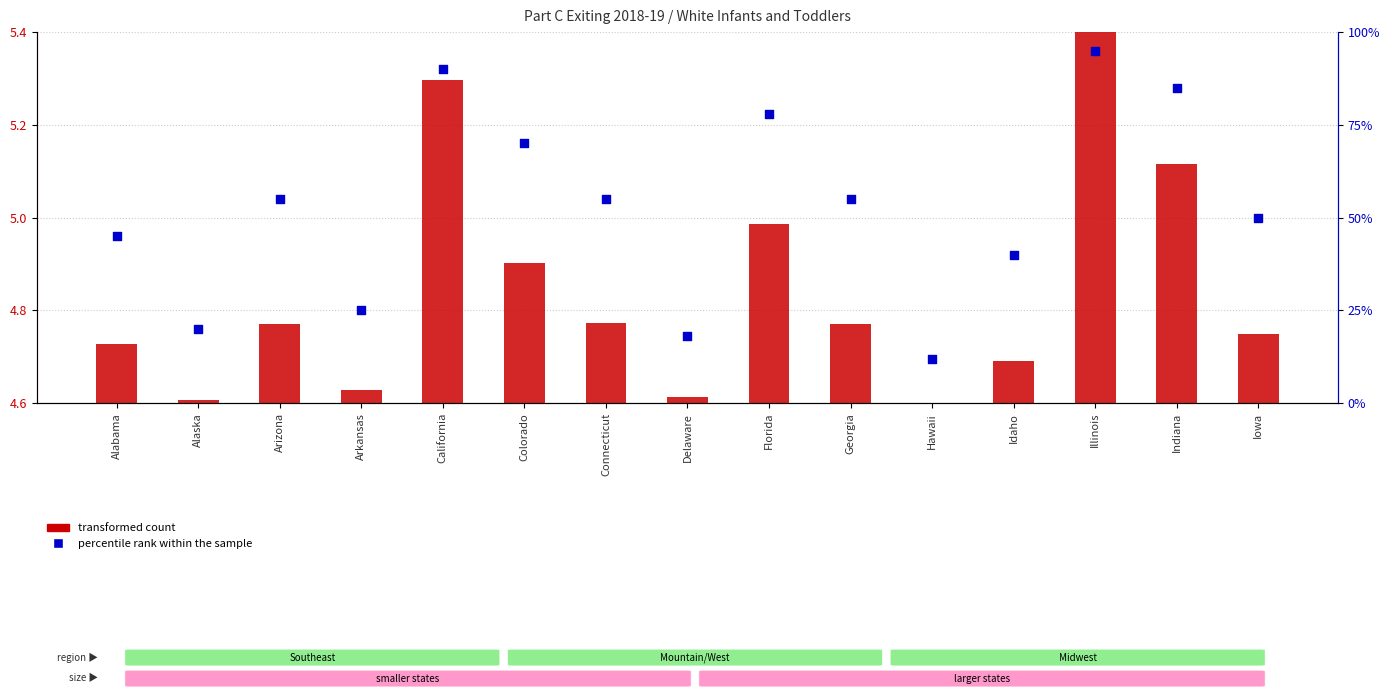

Which series has the largest total across all categories?

percentile rank within the sample